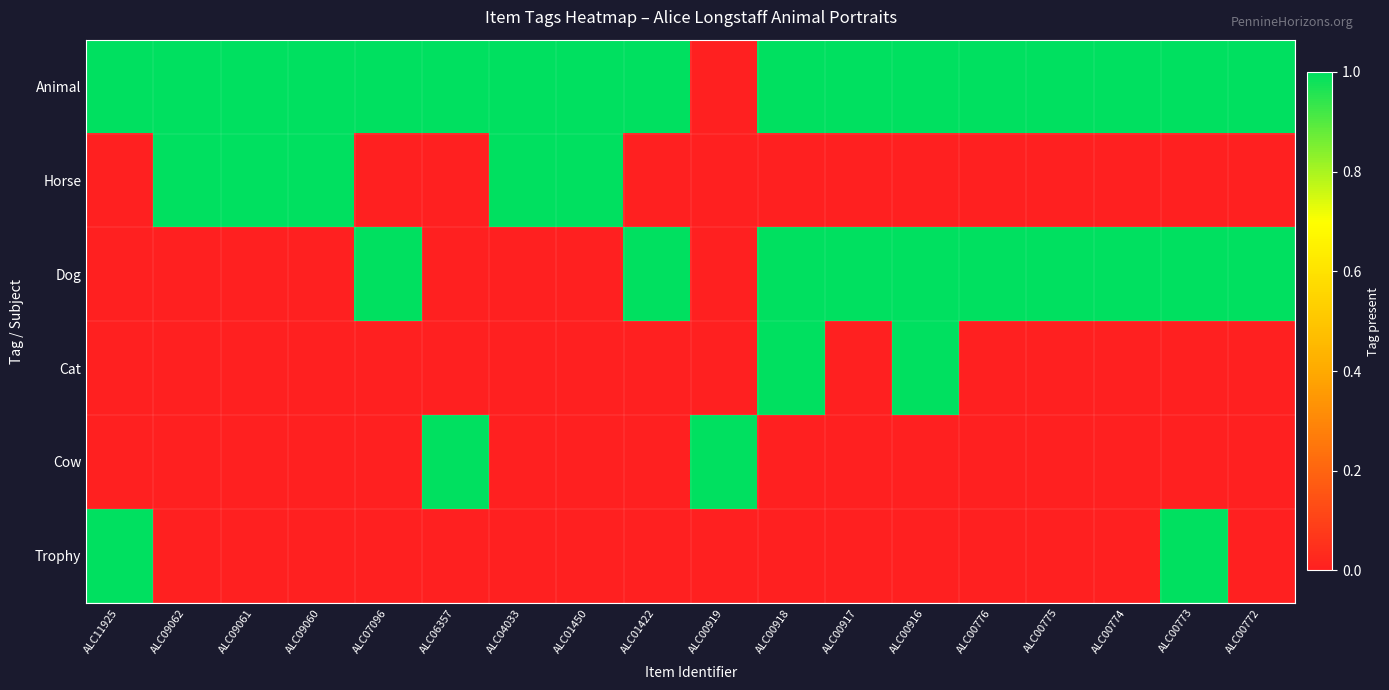

Reading left to right, what are all the values shown in this chart?

Animal: ALC11925=1	ALC09062=1	ALC09061=1	ALC09060=1	ALC07096=1	ALC06357=1	ALC04033=1	ALC01450=1	ALC01422=1	ALC00919=0	ALC00918=1	ALC00917=1	ALC00916=1	ALC00776=1	ALC00775=1	ALC00774=1	ALC00773=1	ALC00772=1
Horse: ALC11925=0	ALC09062=1	ALC09061=1	ALC09060=1	ALC07096=0	ALC06357=0	ALC04033=1	ALC01450=1	ALC01422=0	ALC00919=0	ALC00918=0	ALC00917=0	ALC00916=0	ALC00776=0	ALC00775=0	ALC00774=0	ALC00773=0	ALC00772=0
Dog: ALC11925=0	ALC09062=0	ALC09061=0	ALC09060=0	ALC07096=1	ALC06357=0	ALC04033=0	ALC01450=0	ALC01422=1	ALC00919=0	ALC00918=1	ALC00917=1	ALC00916=1	ALC00776=1	ALC00775=1	ALC00774=1	ALC00773=1	ALC00772=1
Cat: ALC11925=0	ALC09062=0	ALC09061=0	ALC09060=0	ALC07096=0	ALC06357=0	ALC04033=0	ALC01450=0	ALC01422=0	ALC00919=0	ALC00918=1	ALC00917=0	ALC00916=1	ALC00776=0	ALC00775=0	ALC00774=0	ALC00773=0	ALC00772=0
Cow: ALC11925=0	ALC09062=0	ALC09061=0	ALC09060=0	ALC07096=0	ALC06357=1	ALC04033=0	ALC01450=0	ALC01422=0	ALC00919=1	ALC00918=0	ALC00917=0	ALC00916=0	ALC00776=0	ALC00775=0	ALC00774=0	ALC00773=0	ALC00772=0
Trophy: ALC11925=1	ALC09062=0	ALC09061=0	ALC09060=0	ALC07096=0	ALC06357=0	ALC04033=0	ALC01450=0	ALC01422=0	ALC00919=0	ALC00918=0	ALC00917=0	ALC00916=0	ALC00776=0	ALC00775=0	ALC00774=0	ALC00773=1	ALC00772=0